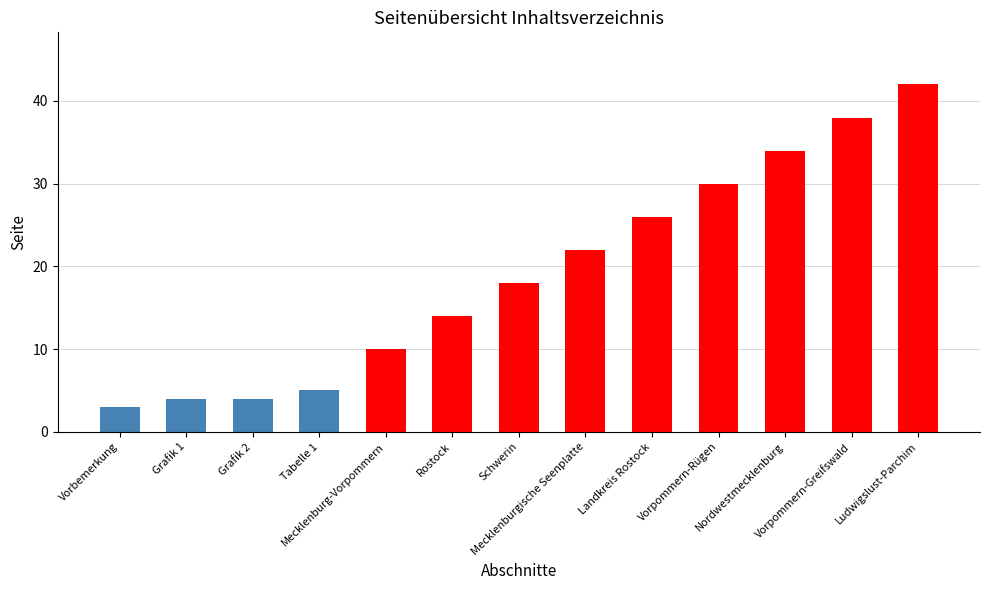

True or false: the data shows 21 at Rostock.

False